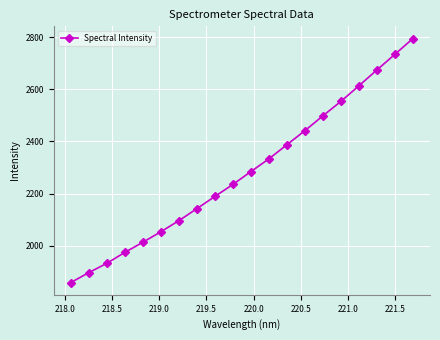

What is the average value?

2285.7